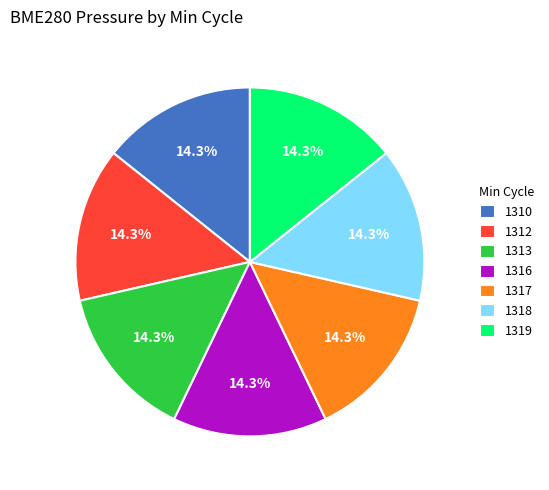

To the nearest percent, what portion does 1312 represent?

14%